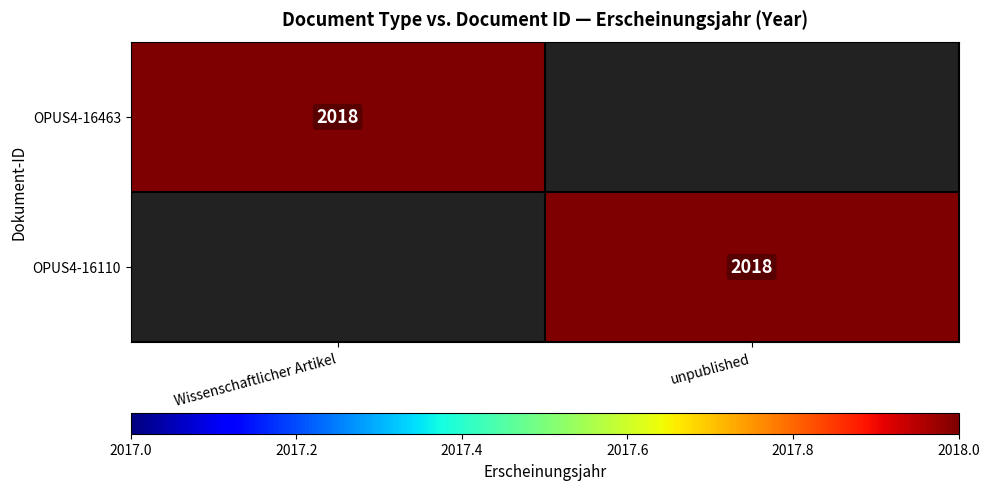

At which category is the sum across all series the highest?

Wissenschaftlicher Artikel